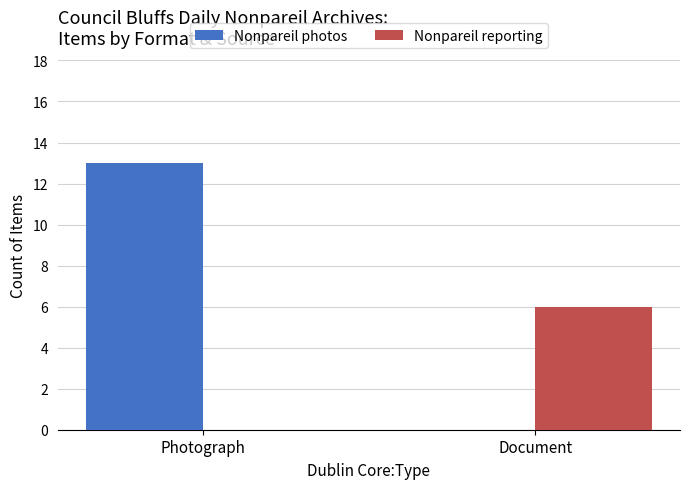

Where is Nonpareil reporting nearest to the value 3?

Photograph